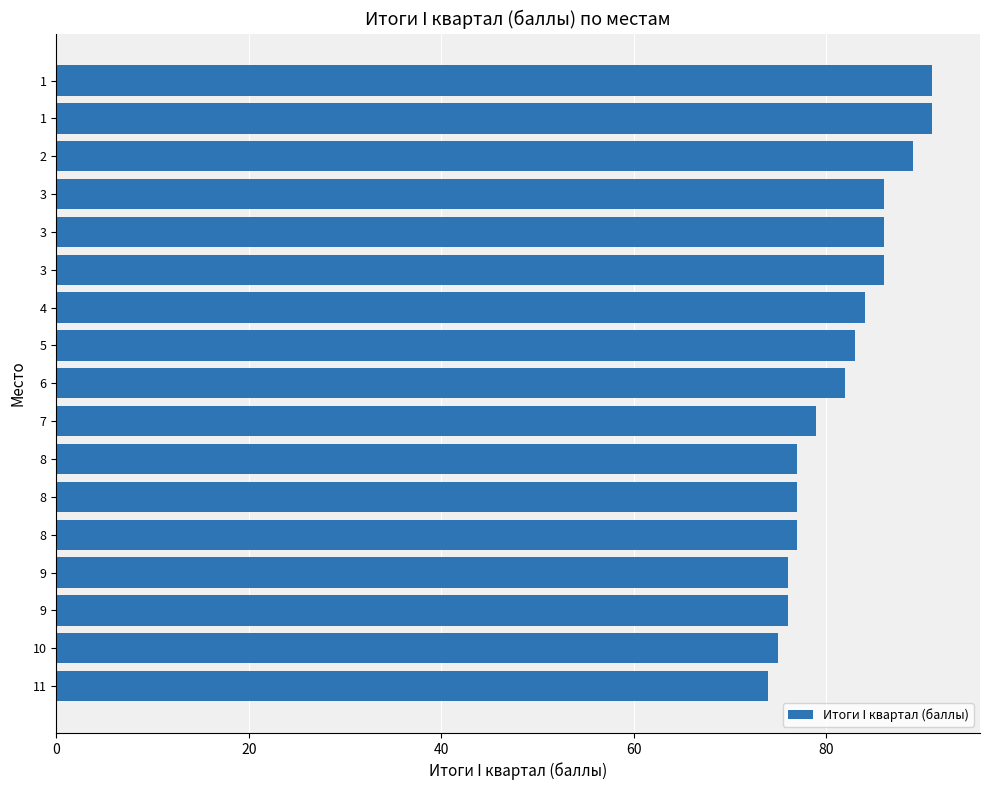

Are the bars horizontal?

Yes